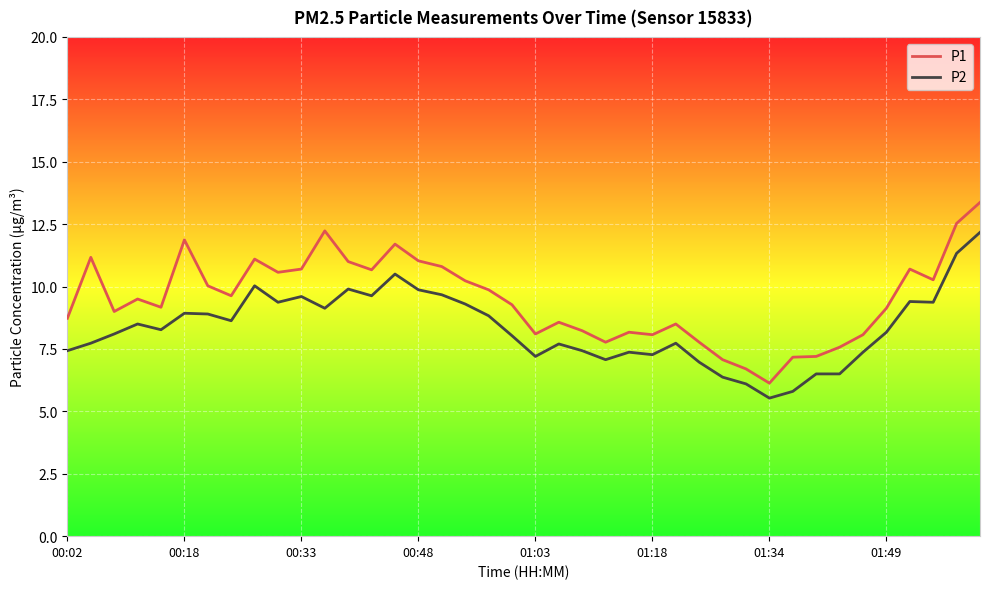

Which series has the widest spread of values?

P1